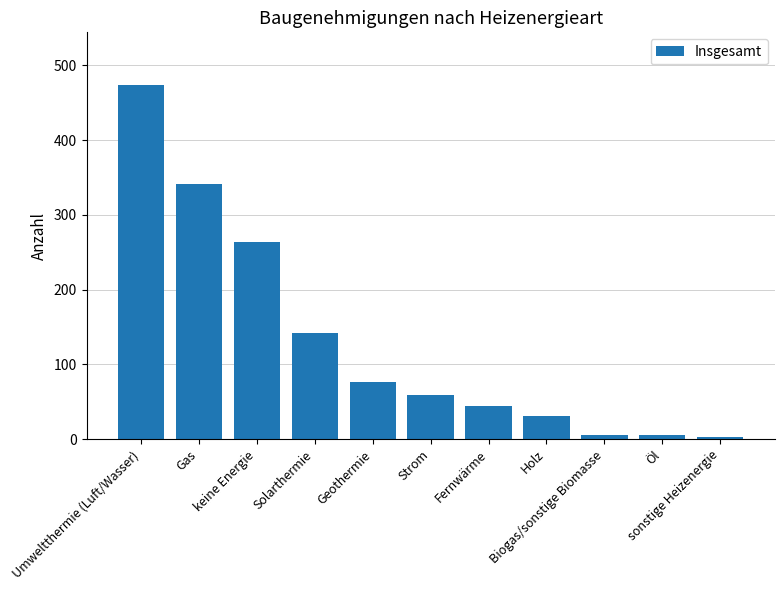

What is the label of the 5th bar from the right?

Fernwärme